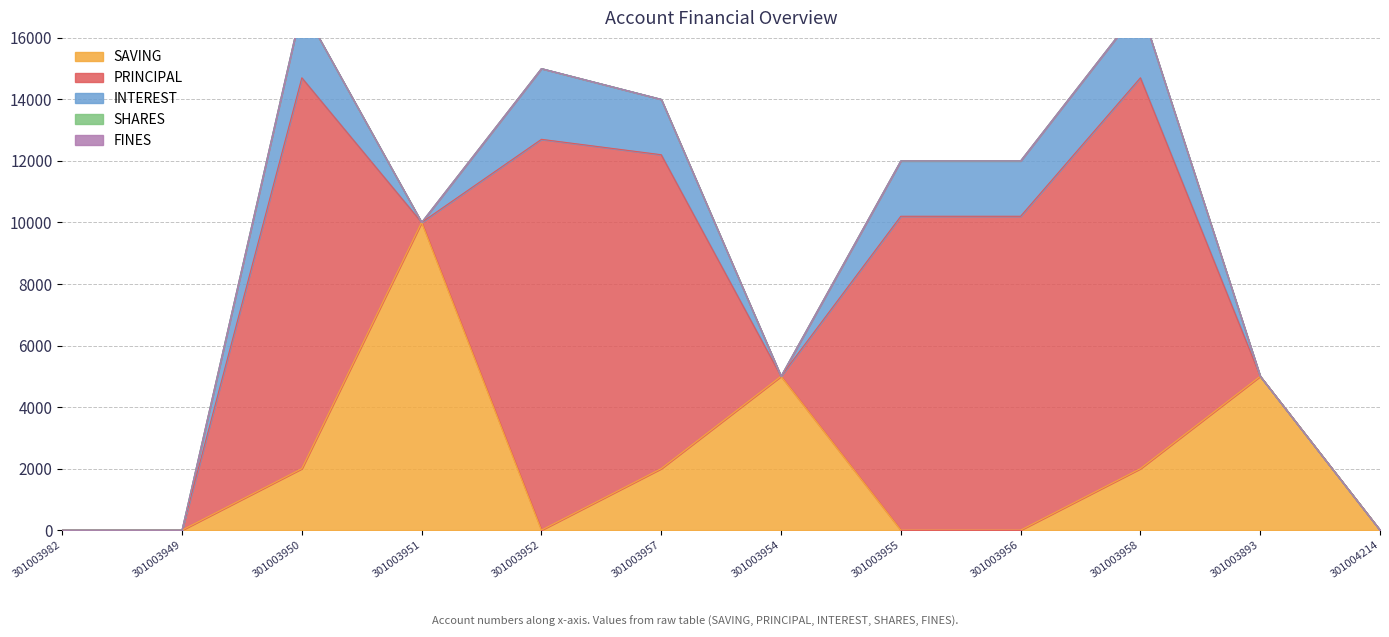

At which category is the sum across all series the highest?

301003950